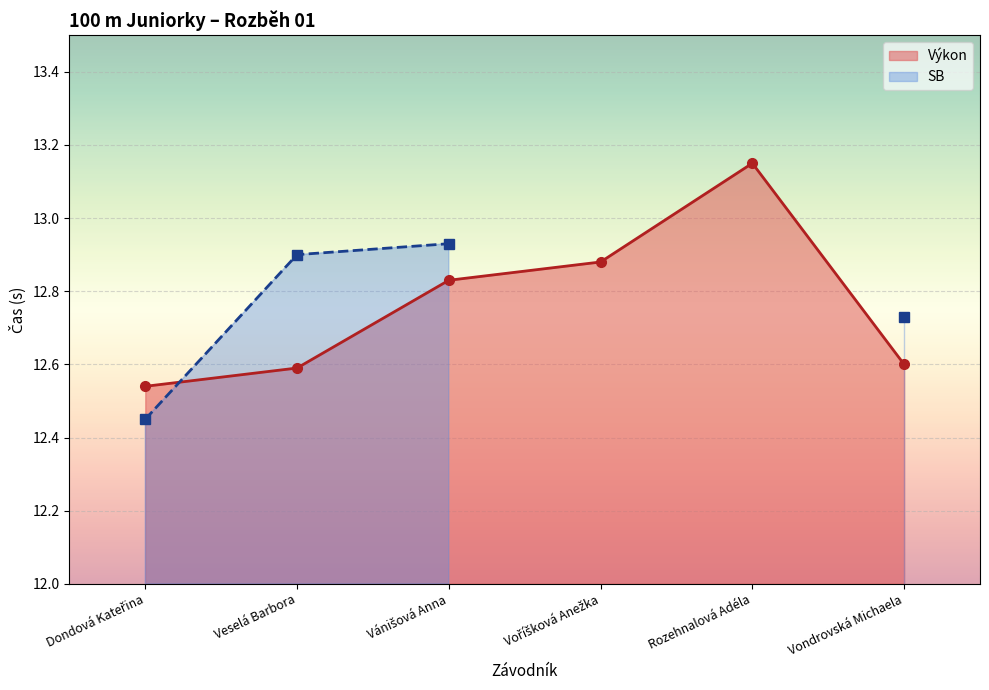

What is the change in value from Dondová Kateřina to Veselá Barbora?

+0.1